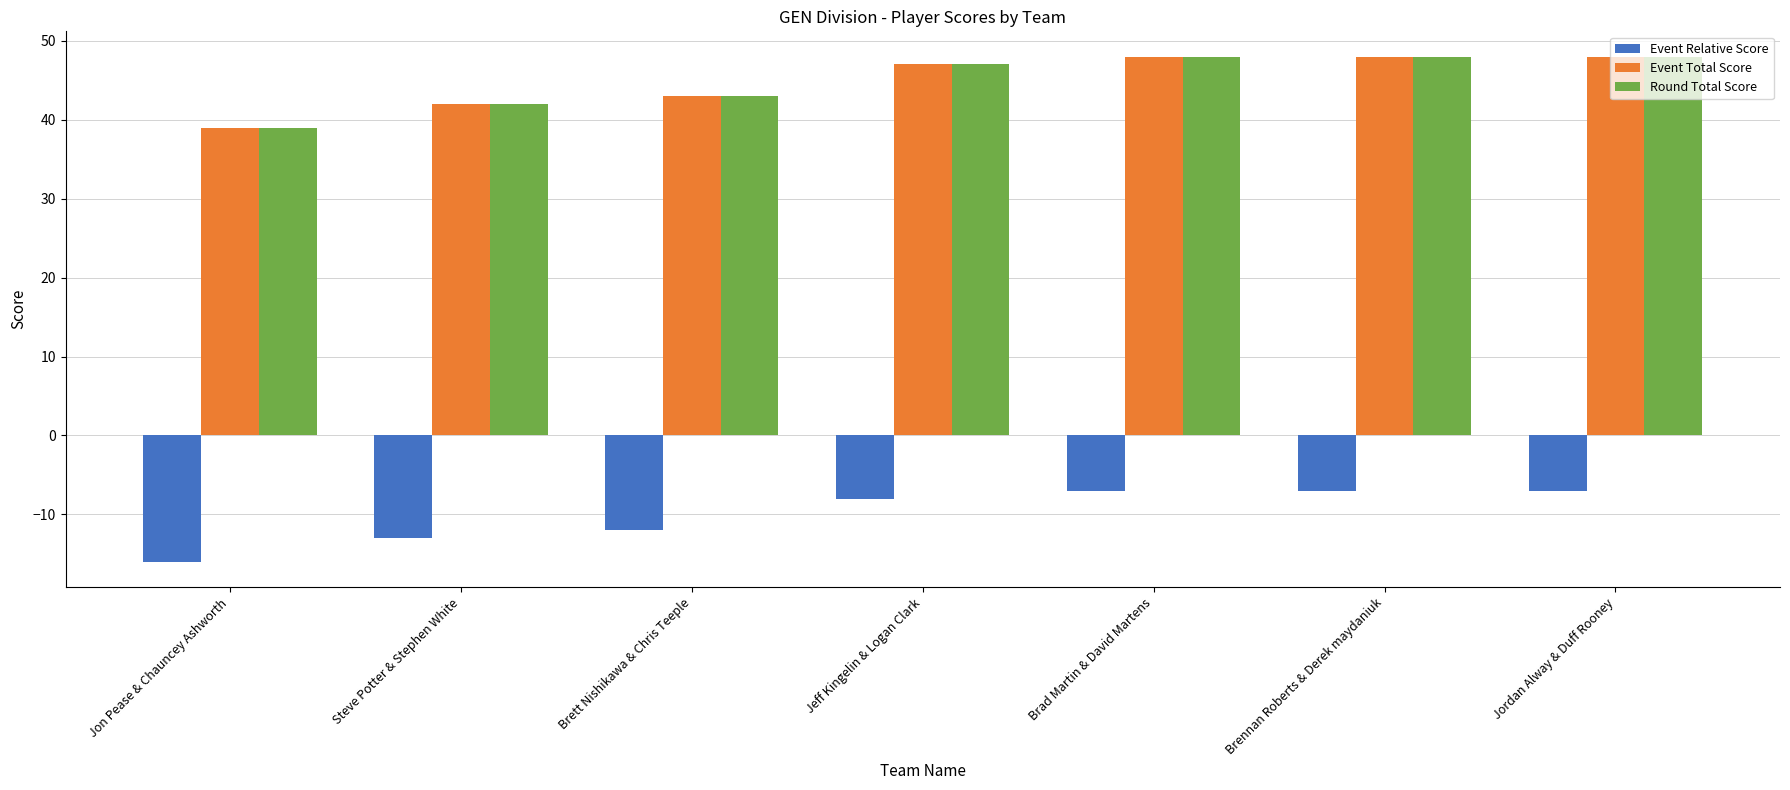

How many groups of bars are there?

7